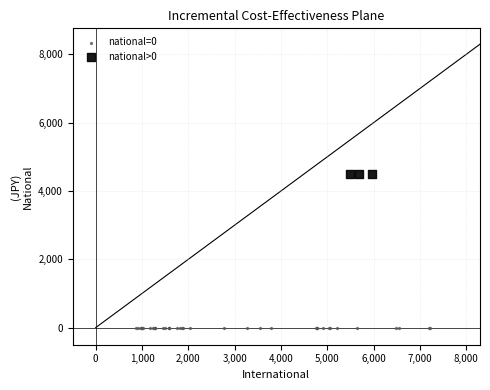

Which series contains the lowest Y value?

national=0